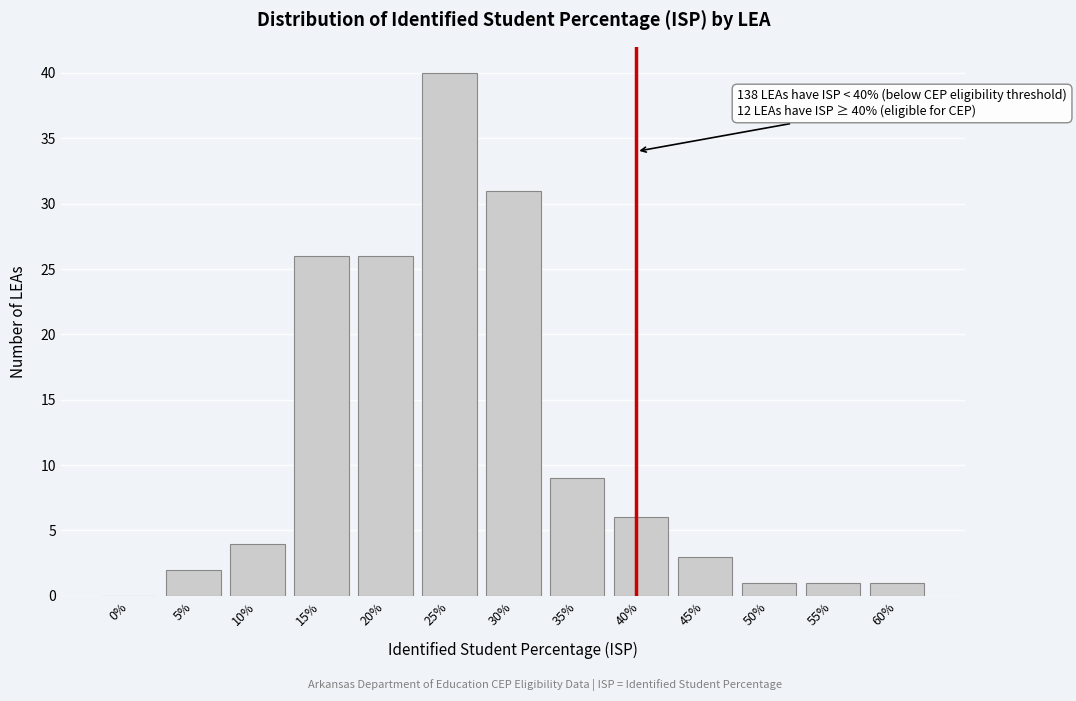

Reading left to right, extract all data points from this chart.

0%=0	5%=2	10%=4	15%=26	20%=26	25%=40	30%=31	35%=9	40%=6	45%=3	50%=1	55%=1	60%=1